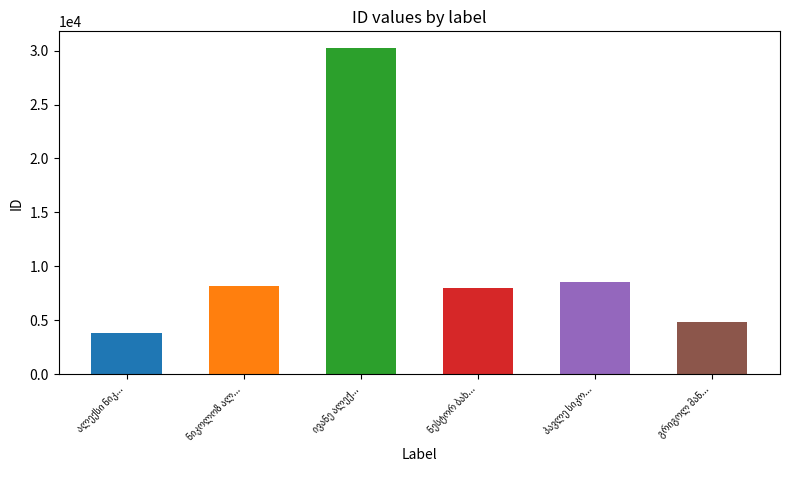

What is the difference between the second highest and minimum values?

4668